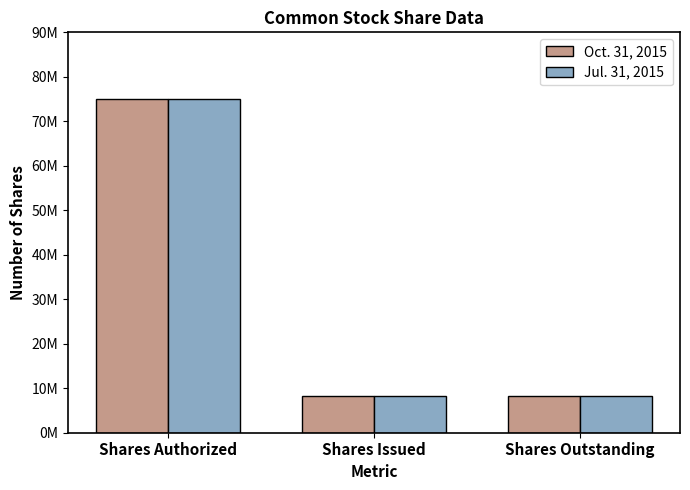

Rank the series by their maximum value, from lowest to highest.

Oct. 31, 2015, Jul. 31, 2015